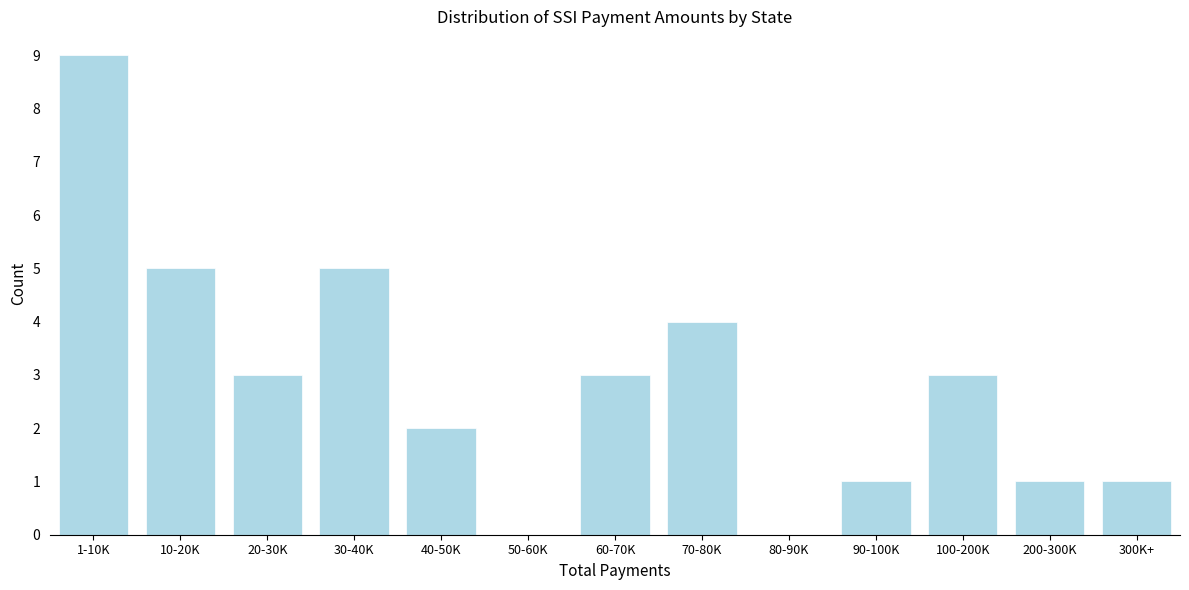

Reading right to left, extract all data points from this chart.

300K+=1	200-300K=1	100-200K=3	90-100K=1	80-90K=0	70-80K=4	60-70K=3	50-60K=0	40-50K=2	30-40K=5	20-30K=3	10-20K=5	1-10K=9